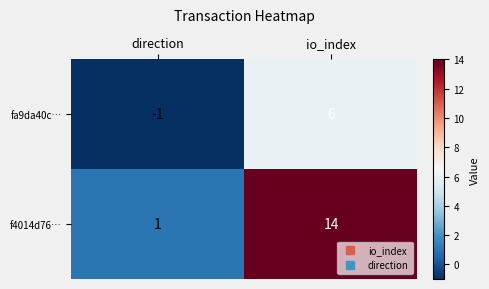

What is the greatest value displayed?

14